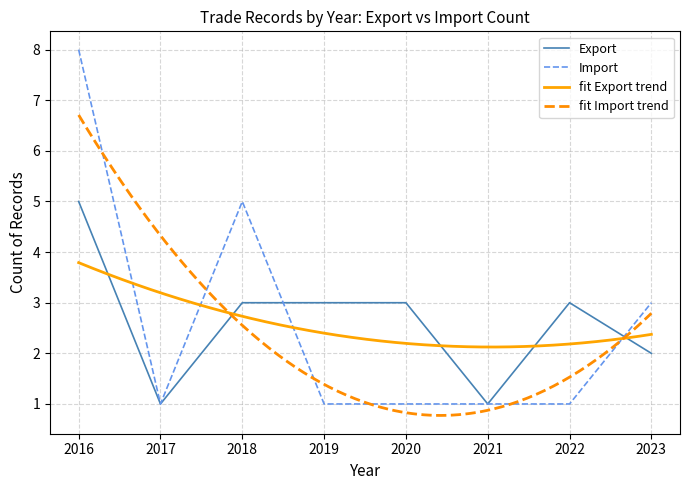

Is this an area chart (filled region under the line)?

No